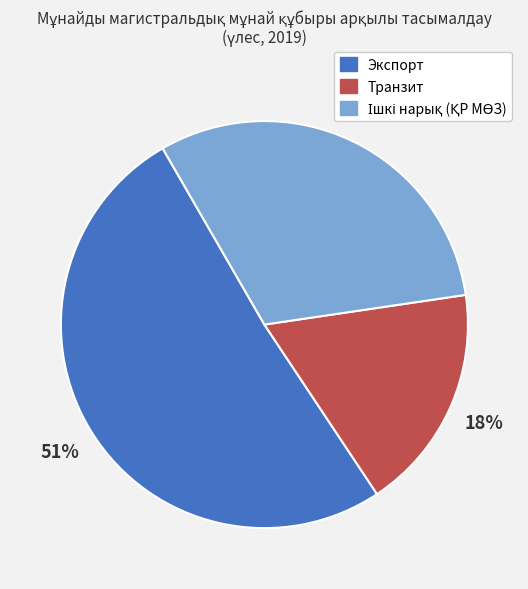

Does any single category account for the majority?

Yes